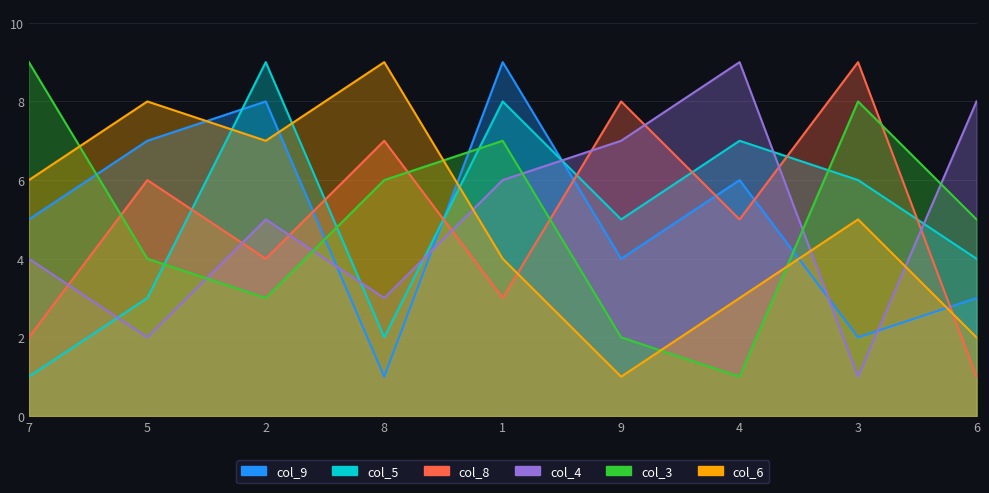

What is the total value across all series at 7?

27